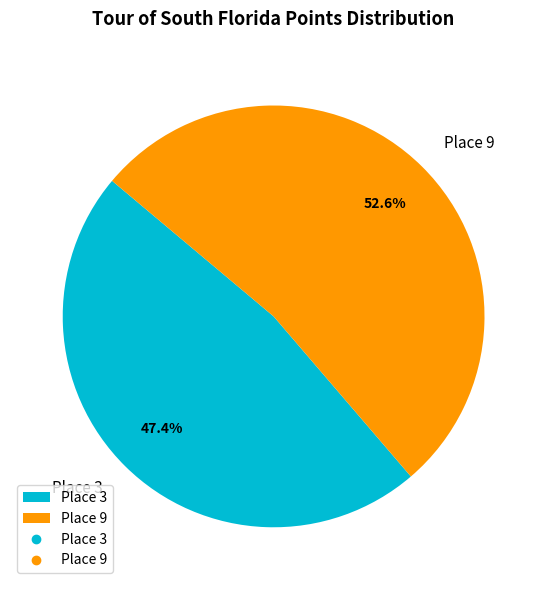

Between Place 3 and Place 9, which is larger?

Place 9